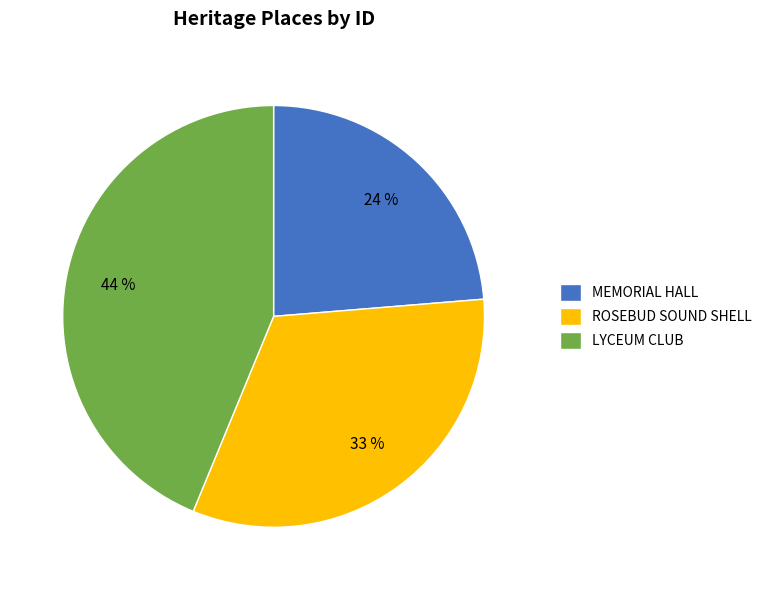

To the nearest percent, what portion does MEMORIAL HALL represent?

24%